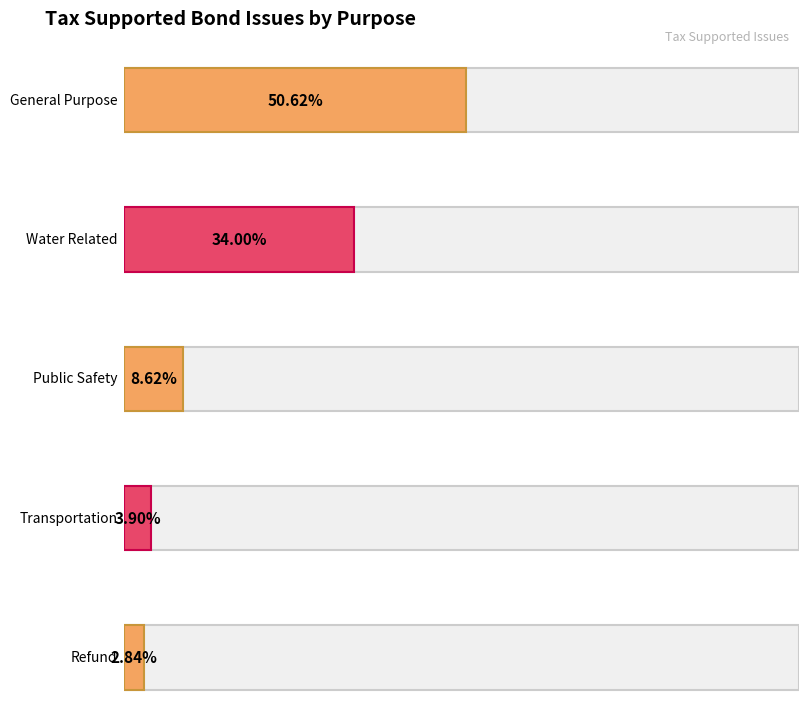

Reading right to left, transcribe all the data shown in this chart.

PrincipalOutstanding: Refund=2795000.0	Transportation=3840000.0	Public Safety=8480000.0	Water Related=33424000.0	General Purpose=49760000.0
Percent: Refund=2.8	Transportation=3.9	Public Safety=8.6	Water Related=34.0	General Purpose=50.6